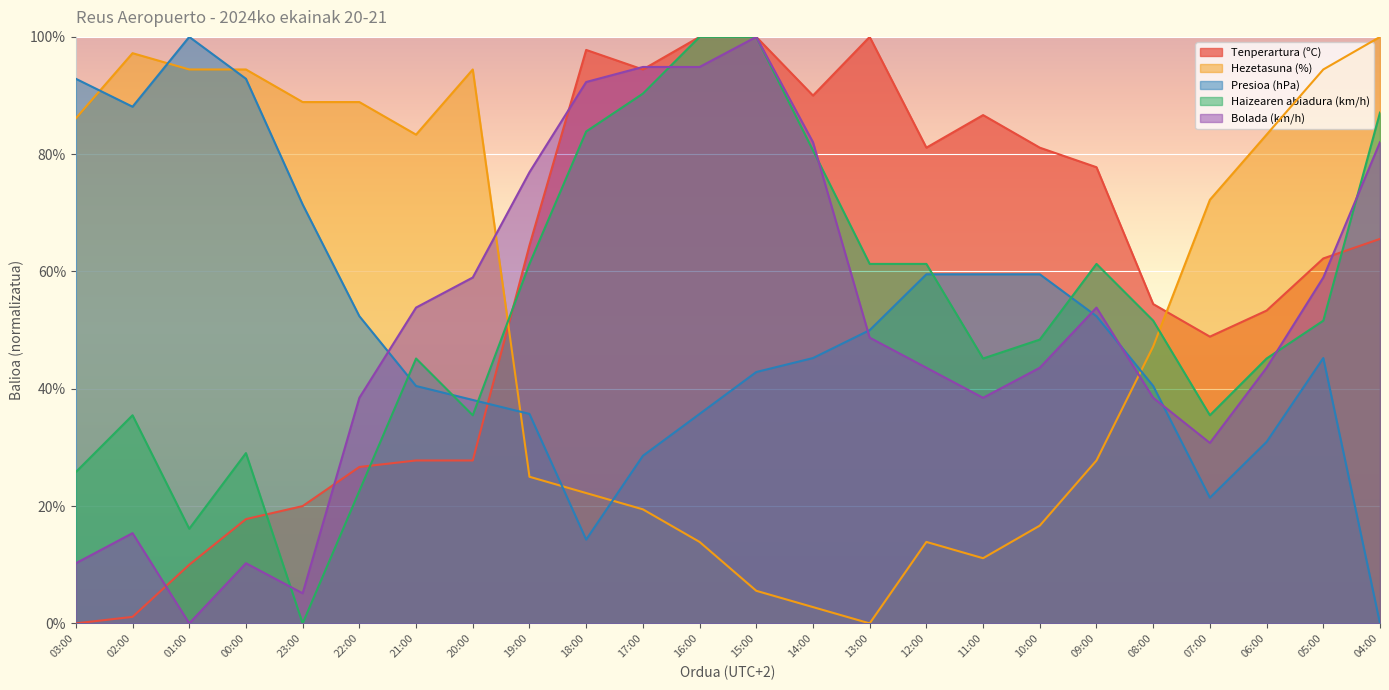

Reading left to right, transcribe all the data shown in this chart.

Tenperartura (ºC): 0.0	1.1	10.0	17.8	20.0	26.7	27.8	27.8	64.4	97.8	94.4	100.0	100.0	90.0	100.0	81.1	86.7	81.1	77.8	54.4	48.9	53.3	62.2	65.6
Hezetasuna (%): 86.1	97.2	94.4	94.4	88.9	88.9	83.3	94.4	25.0	22.2	19.4	13.9	5.6	2.8	0.0	13.9	11.1	16.7	27.8	47.2	72.2	83.3	94.4	100.0
Presioa (hPa): 92.9	88.1	100.0	92.9	71.4	52.4	40.5	38.1	35.7	14.3	28.6	35.7	42.9	45.2	50.0	59.5	59.5	59.5	52.4	40.5	21.4	31.0	45.2	0.0
Haizearen abiadura (km/h): 25.8	35.5	16.1	29.0	0.0	22.6	45.2	35.5	61.3	83.9	90.3	100.0	100.0	80.6	61.3	61.3	45.2	48.4	61.3	51.6	35.5	45.2	51.6	87.1
Bolada (km/h): 10.3	15.4	0.0	10.3	5.1	38.5	53.8	59.0	76.9	92.3	94.9	94.9	100.0	82.1	48.7	43.6	38.5	43.6	53.8	38.5	30.8	43.6	59.0	82.1